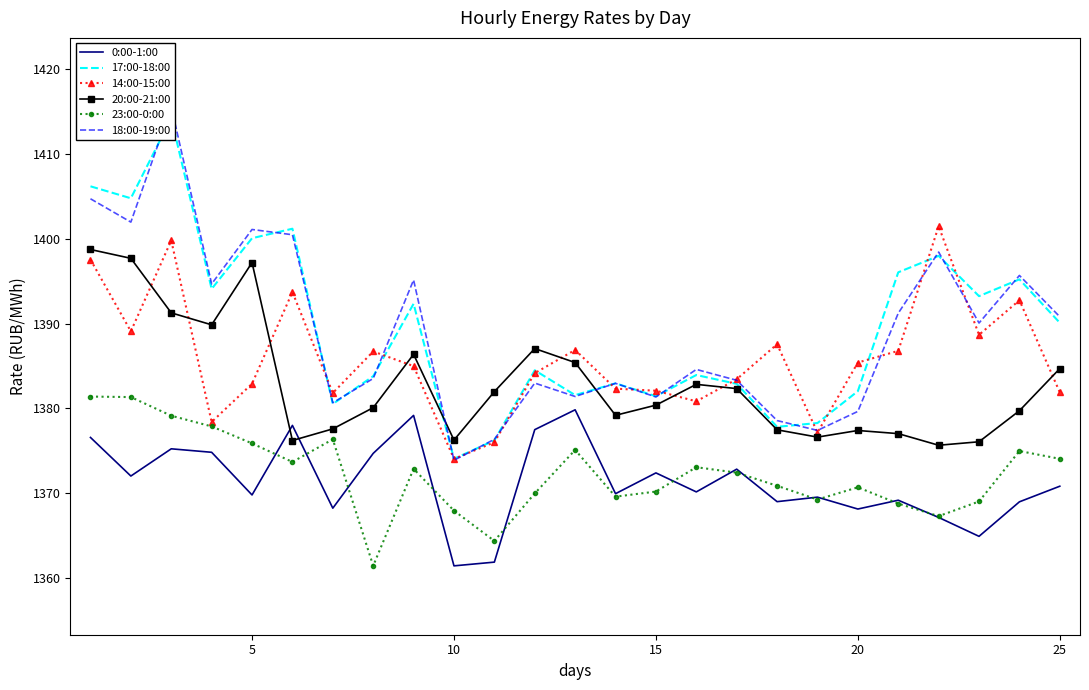

How many interior local peaks does the 18:00-19:00 series have?

8